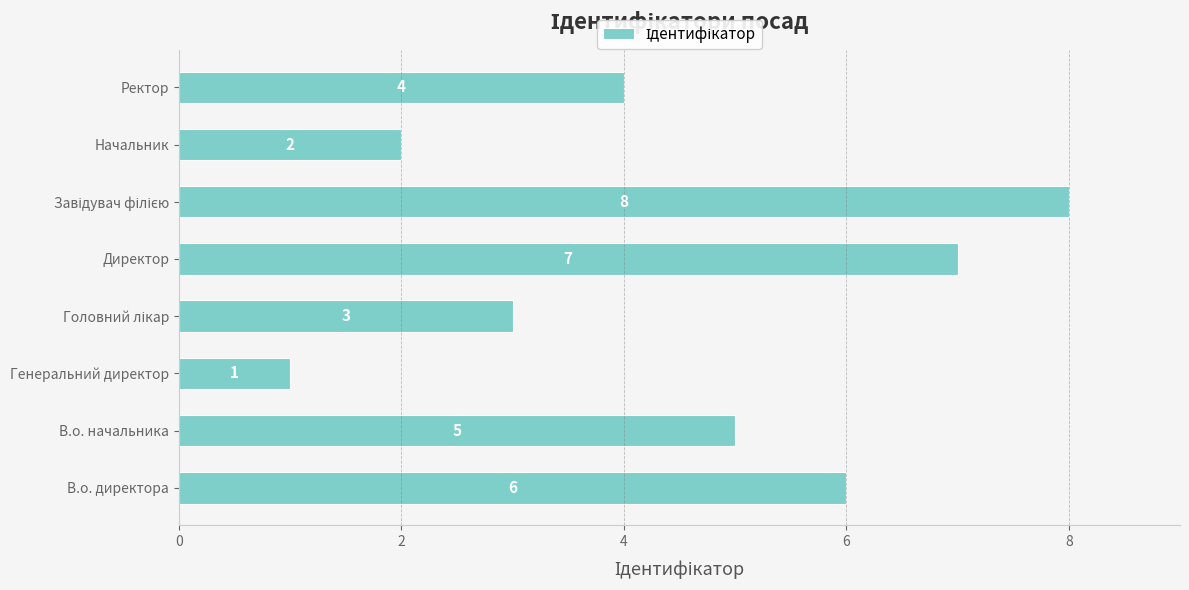

What is the approximate value at Ректор?

4